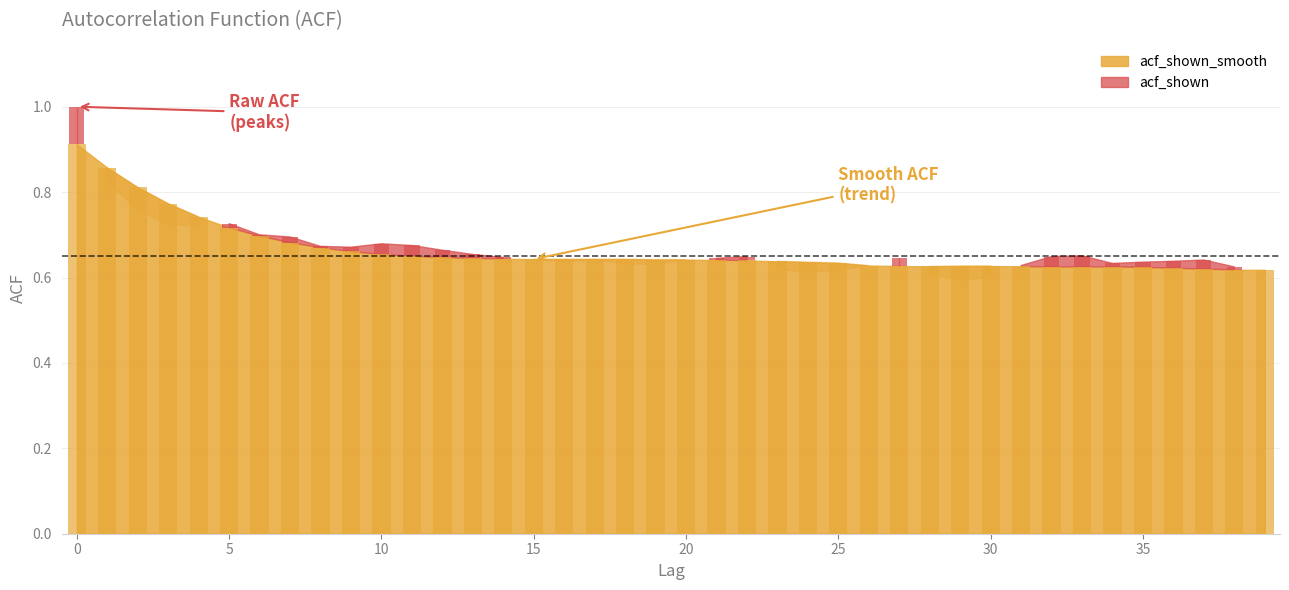

Read the value at 27.

0.6